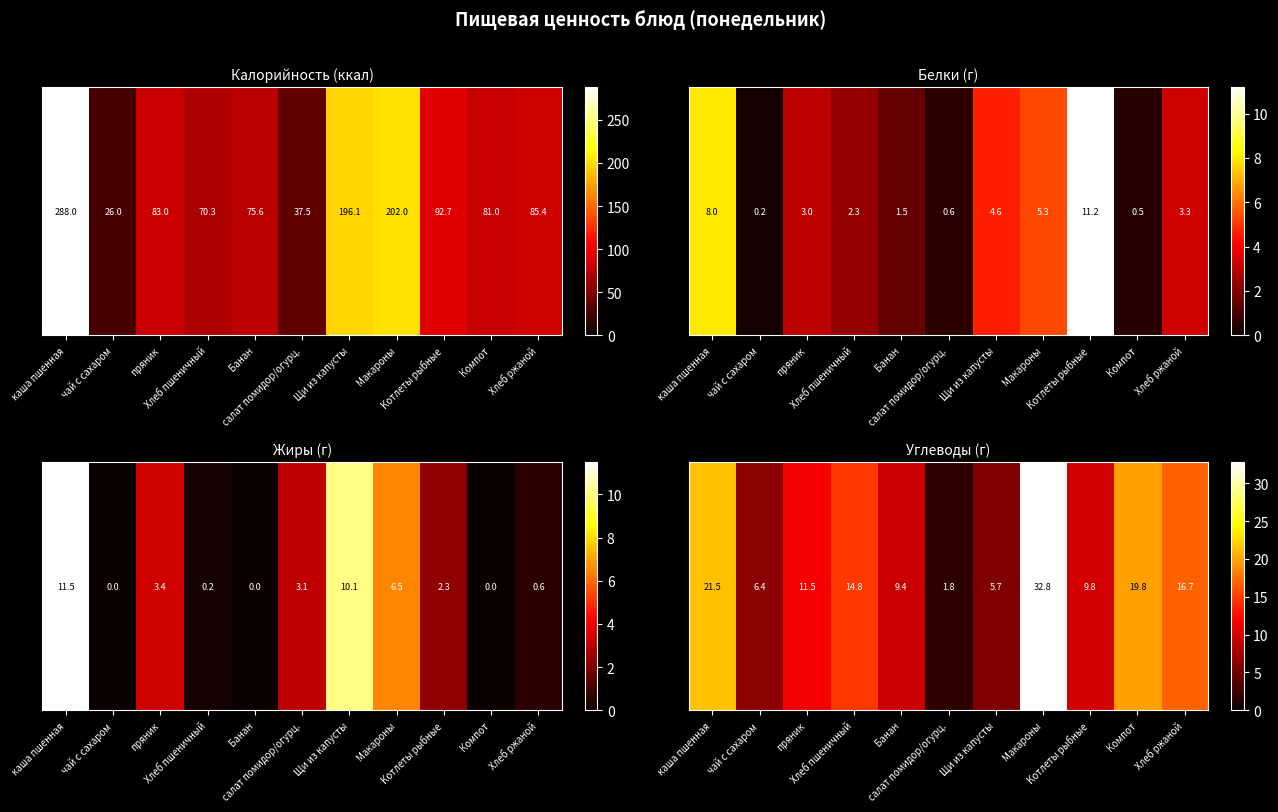

Count the number of values greater than 11.

6